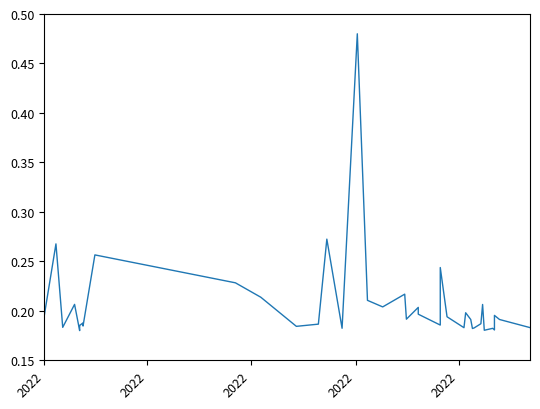

How many lines are shown in the chart?

1